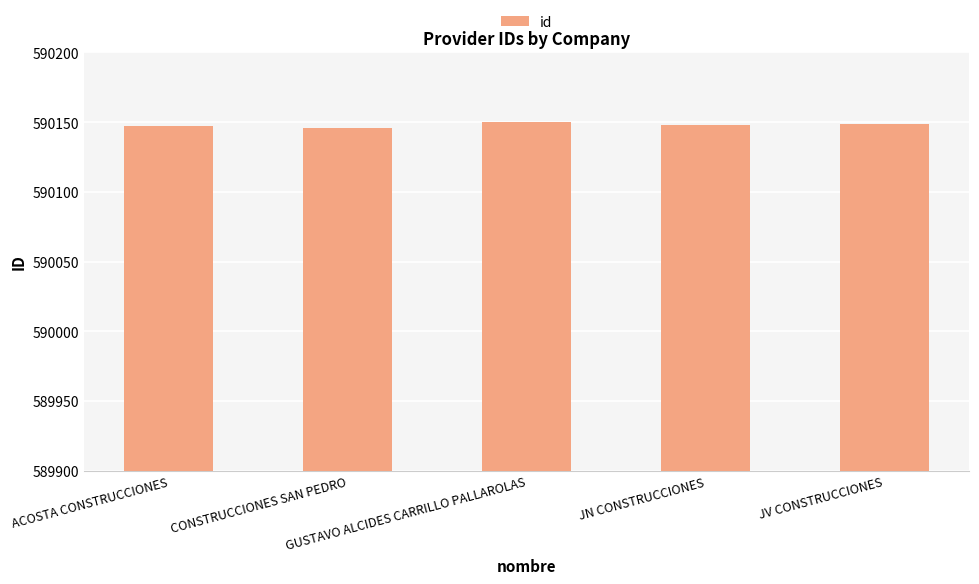

What is the sum of all values?

2950740